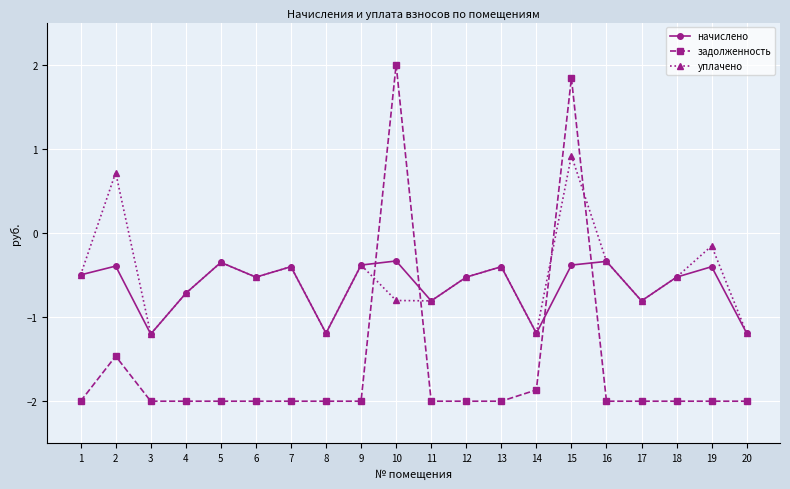

Which series has the largest total across all categories?

уплачено